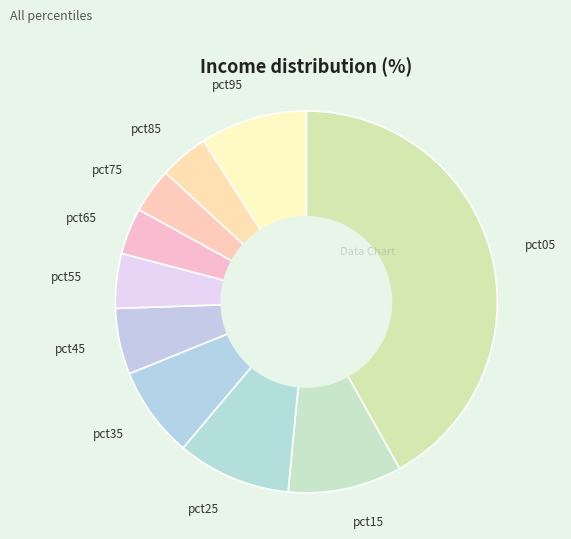

Does pct35 represent more than half of the total?

No